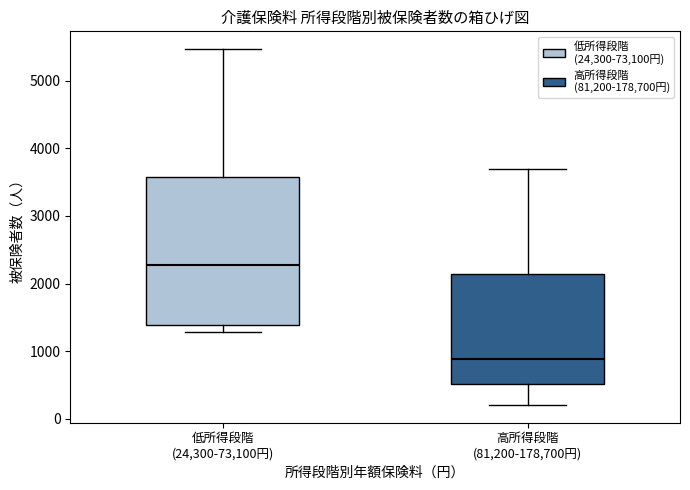

Which box's median line is the highest?

低所得段階 (24,300-73,100円)